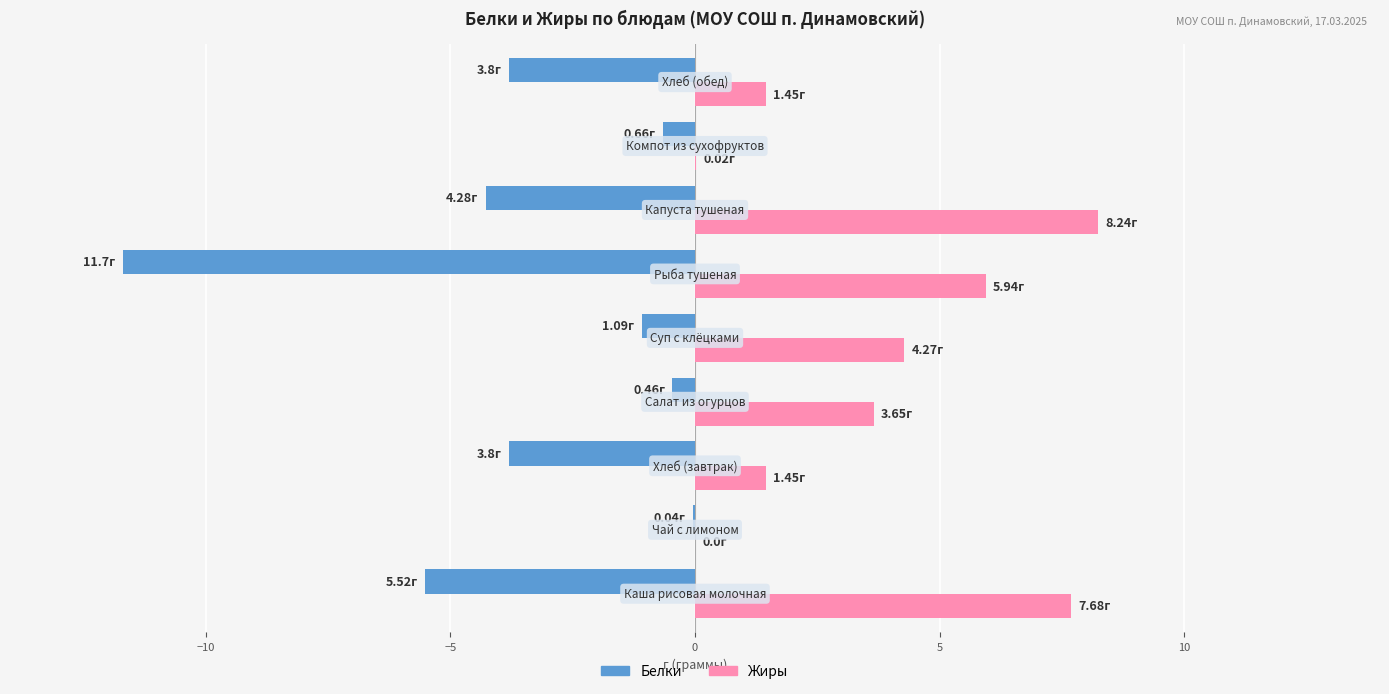

What is the sum of all Белки values?

-31.3